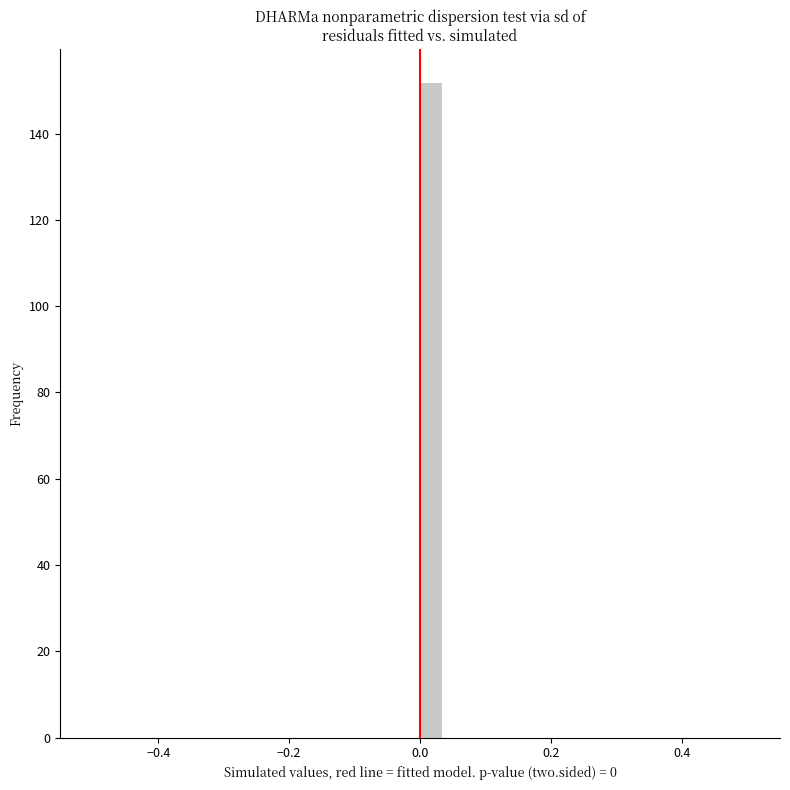

Around what value on the x-axis is the tallest bar? Give the approximate position of its centre, as read against the axis.

0.02